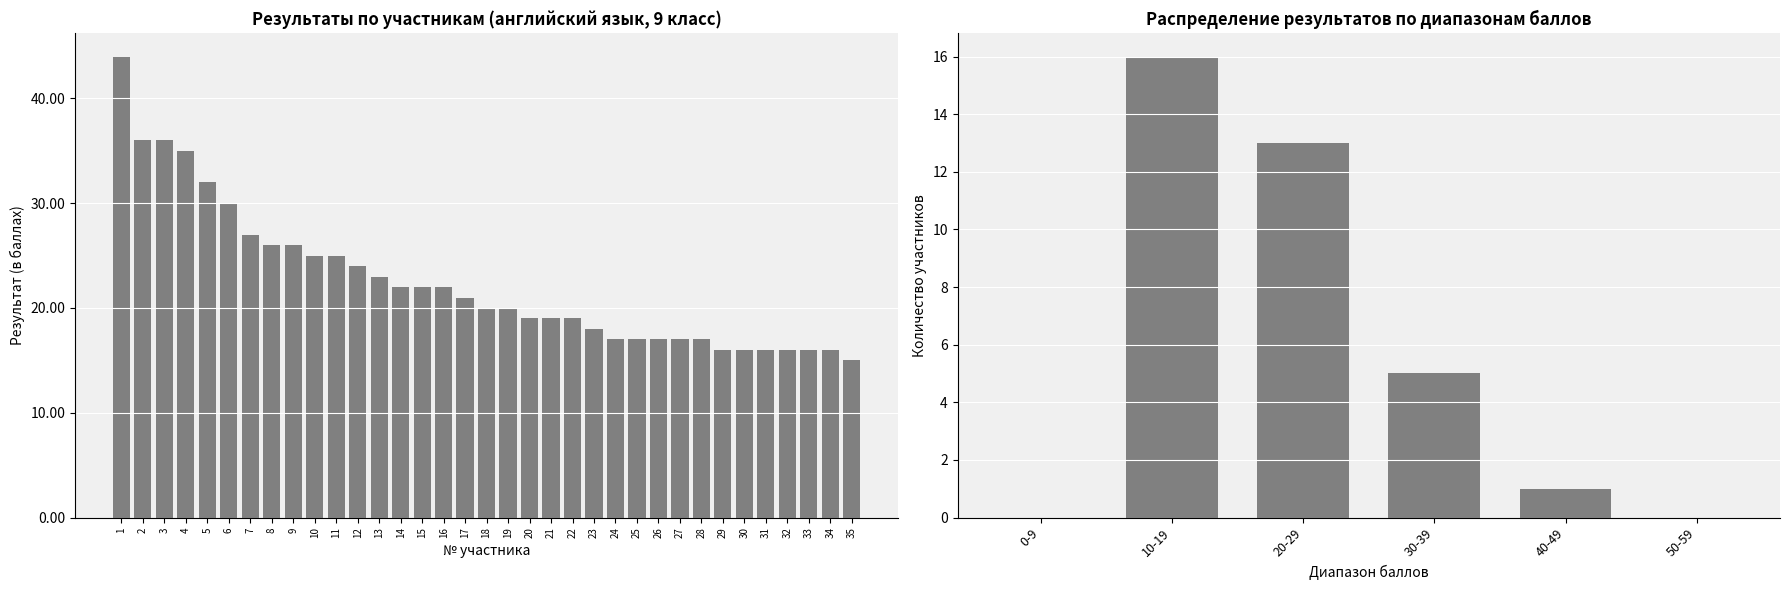

How many data points does each series have?

35